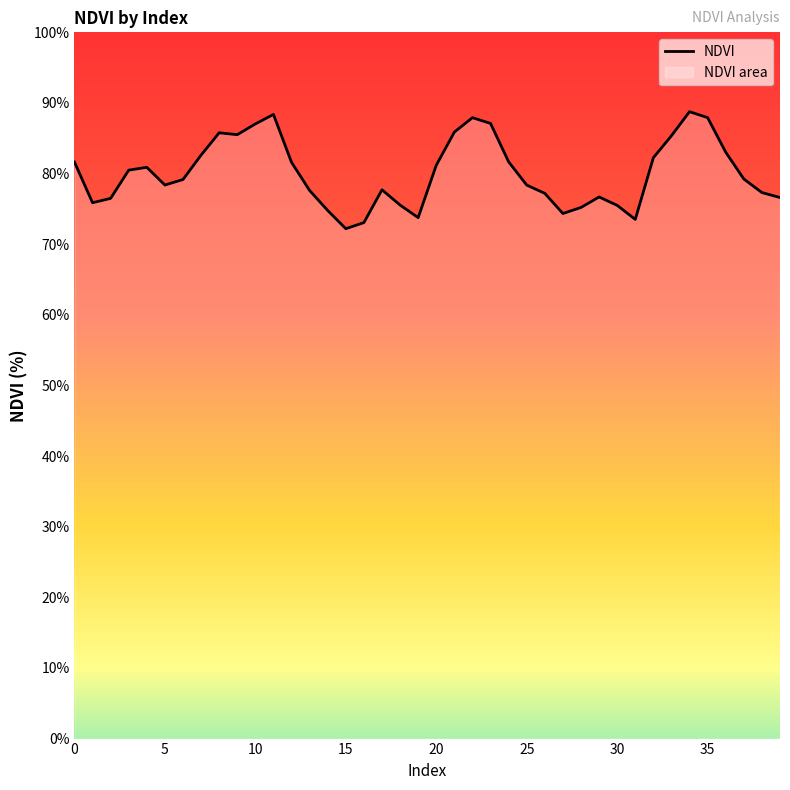

How many lines are shown in the chart?

1